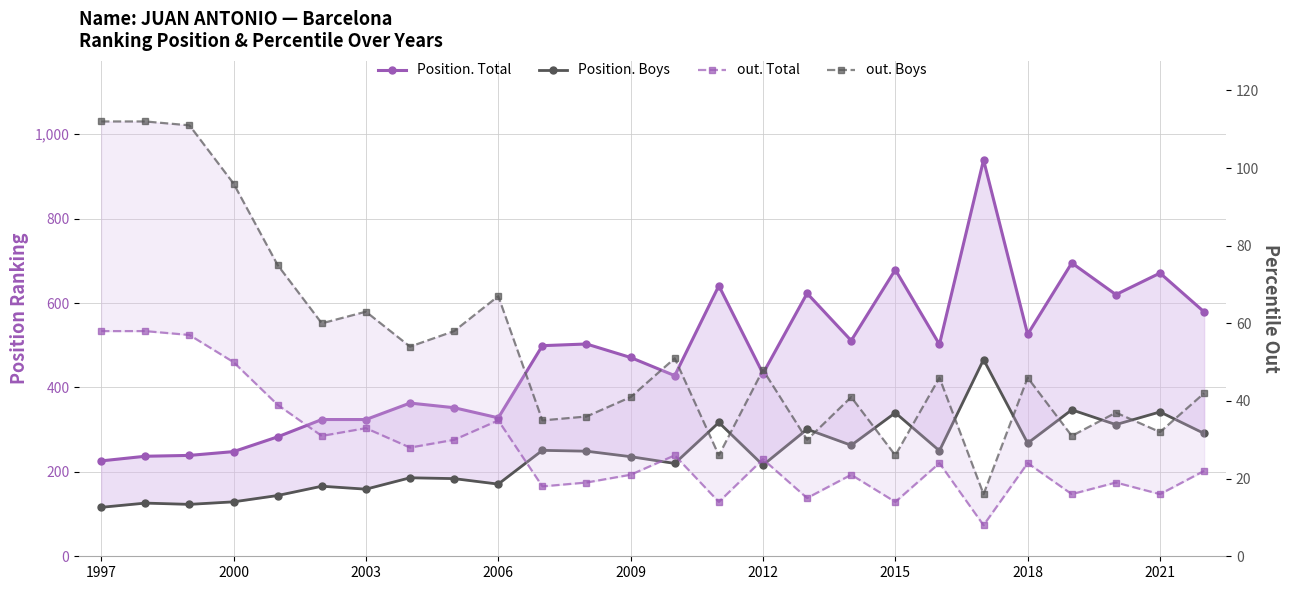

What are all the series names shown in the legend?

Position. Total, Position. Boys, out. Total, out. Boys